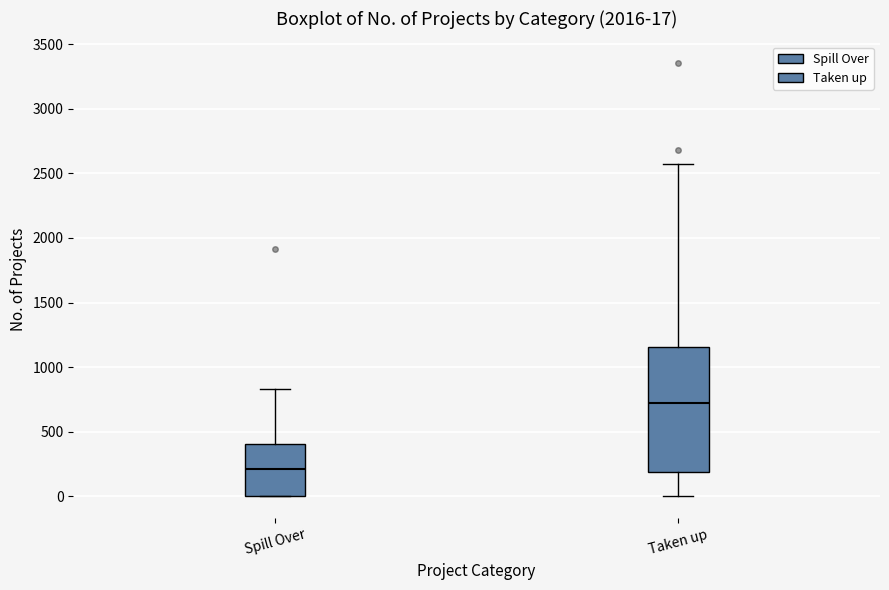

Which box has the highest median line?

Taken up